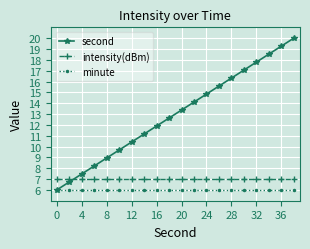

List the series in order of their peak value, highest first.

second, intensity(dBm), minute